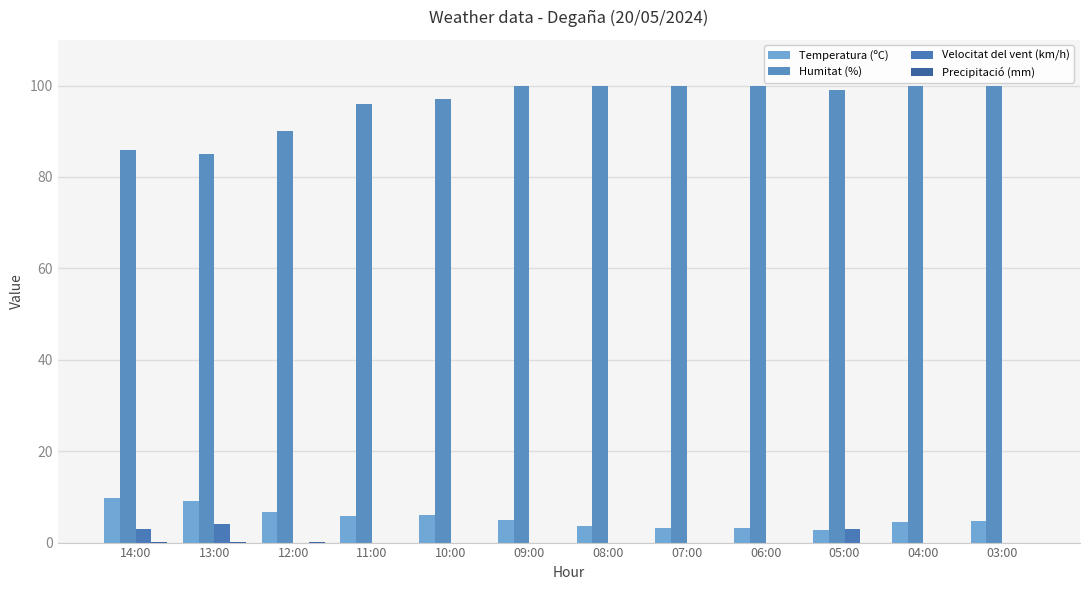

How many groups of bars are there?

12